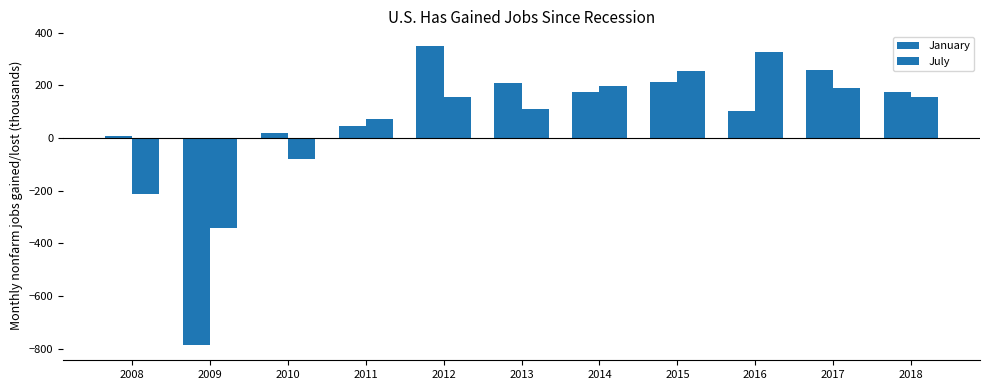

What is the difference between the January values at 2016 and 2011?

59